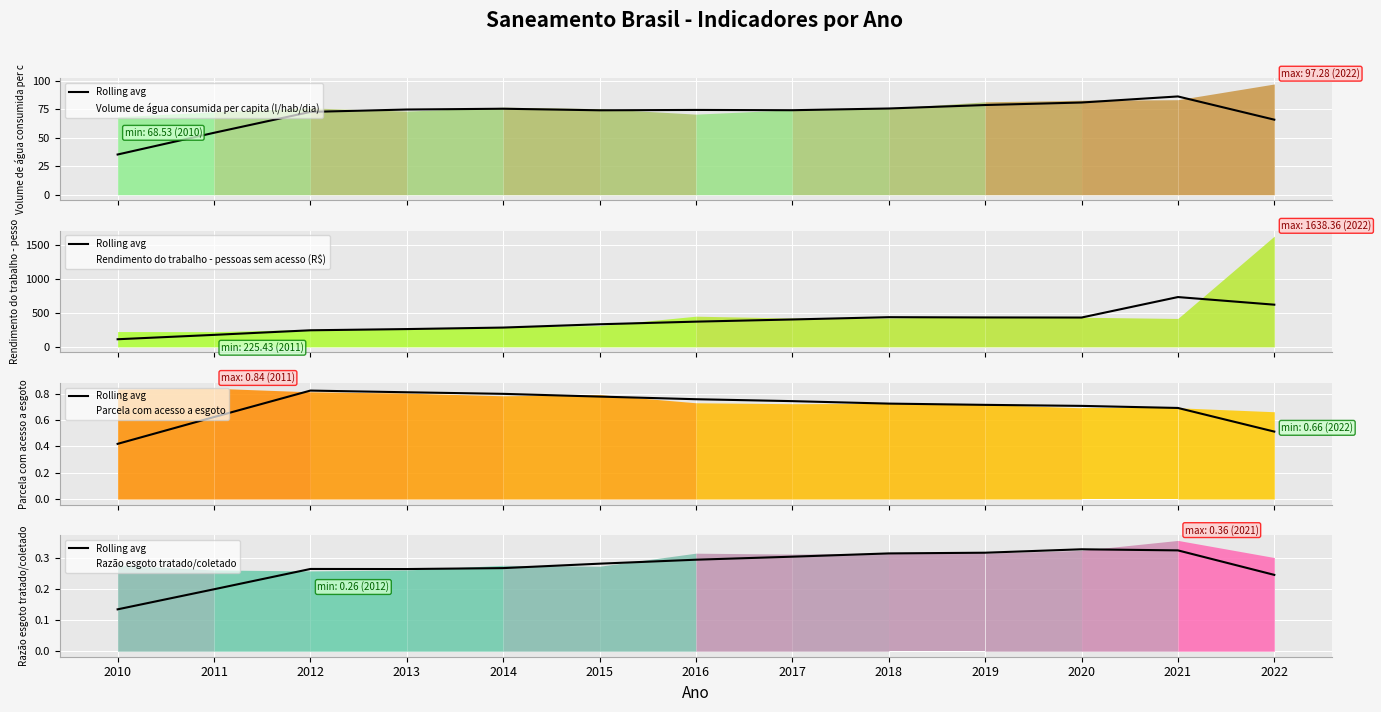

Where is the first local maximum for Rendimento do trabalho - pessoas sem acesso (R$)?

2016